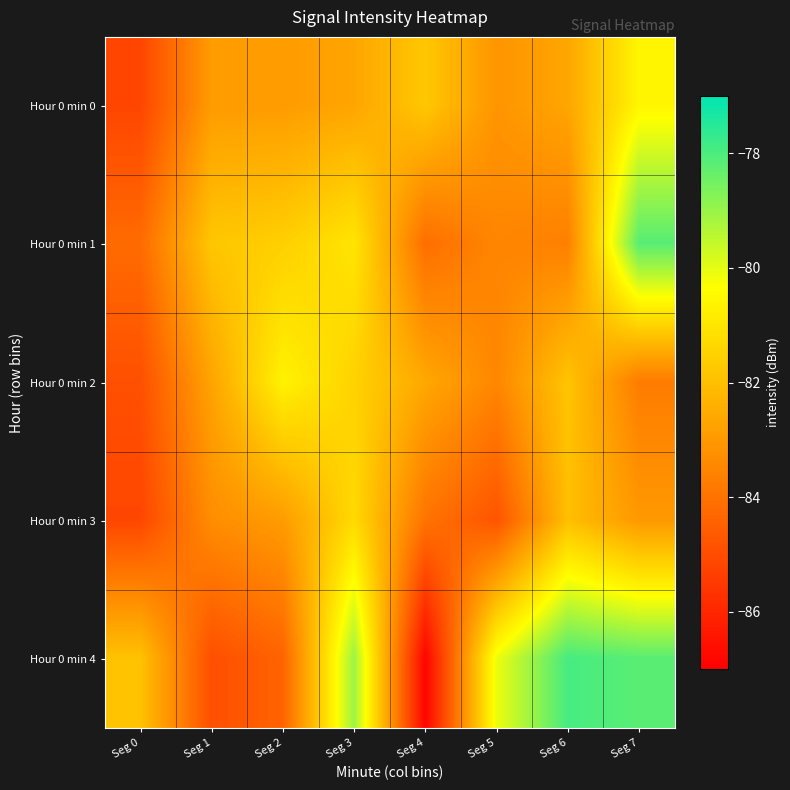

What is the difference between the highest and lowest values at Seg 6?

5.7